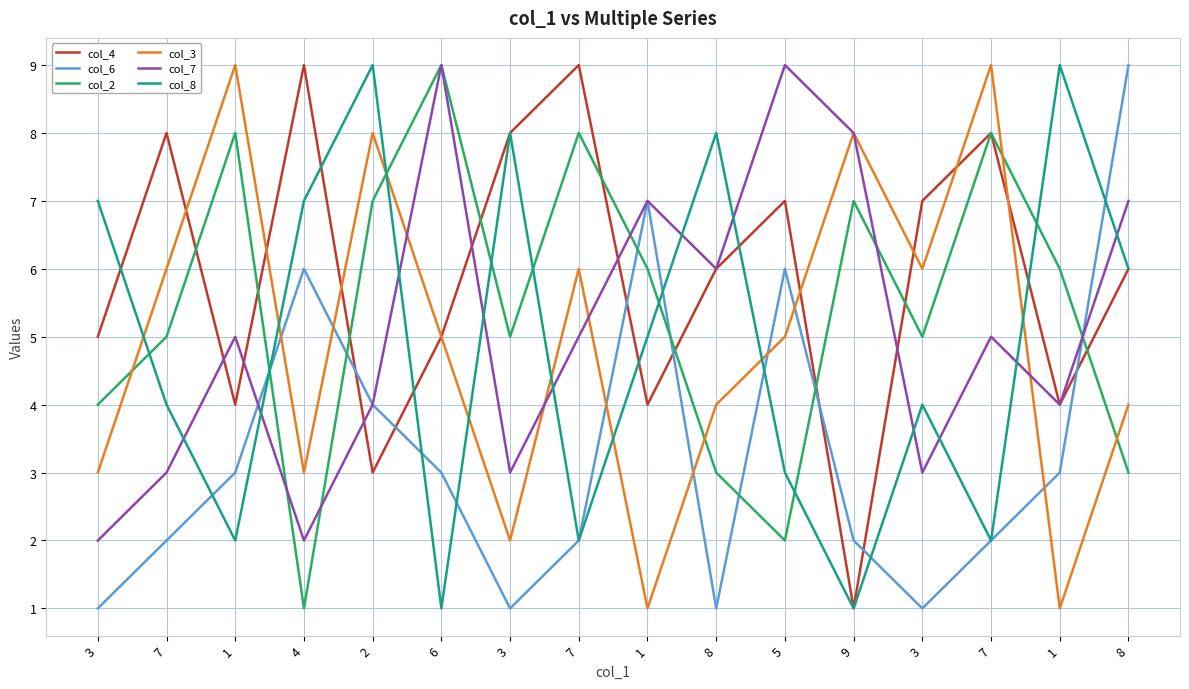

Is the value of col_4 at 7 greater than the value of col_8 at 7?

Yes